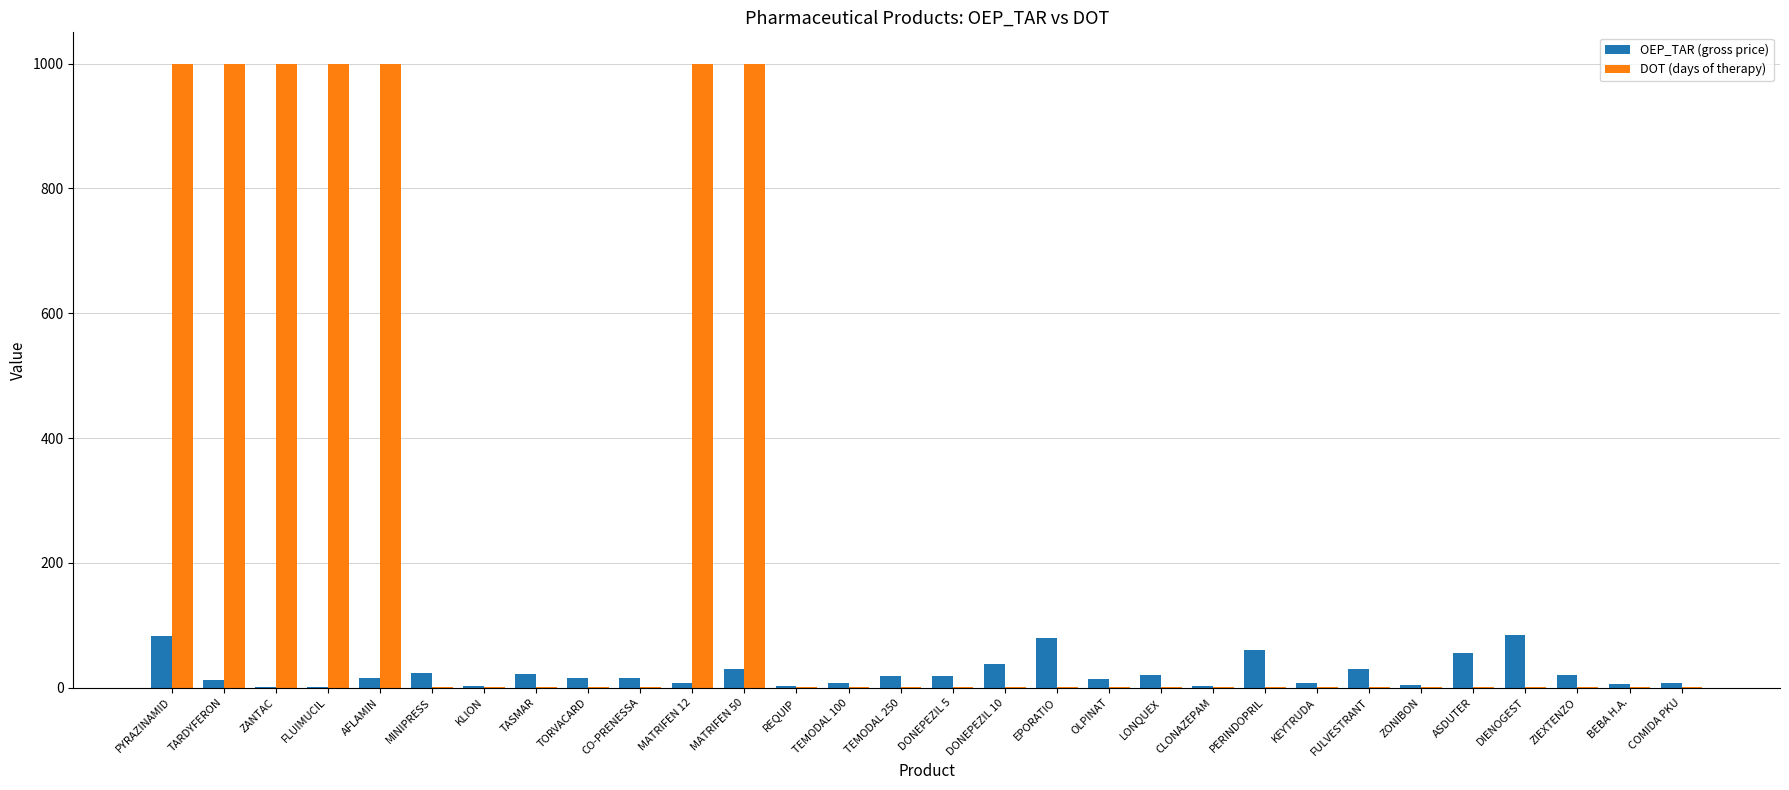

What is the sum of all OEP_TAR (gross price) values?

706.6